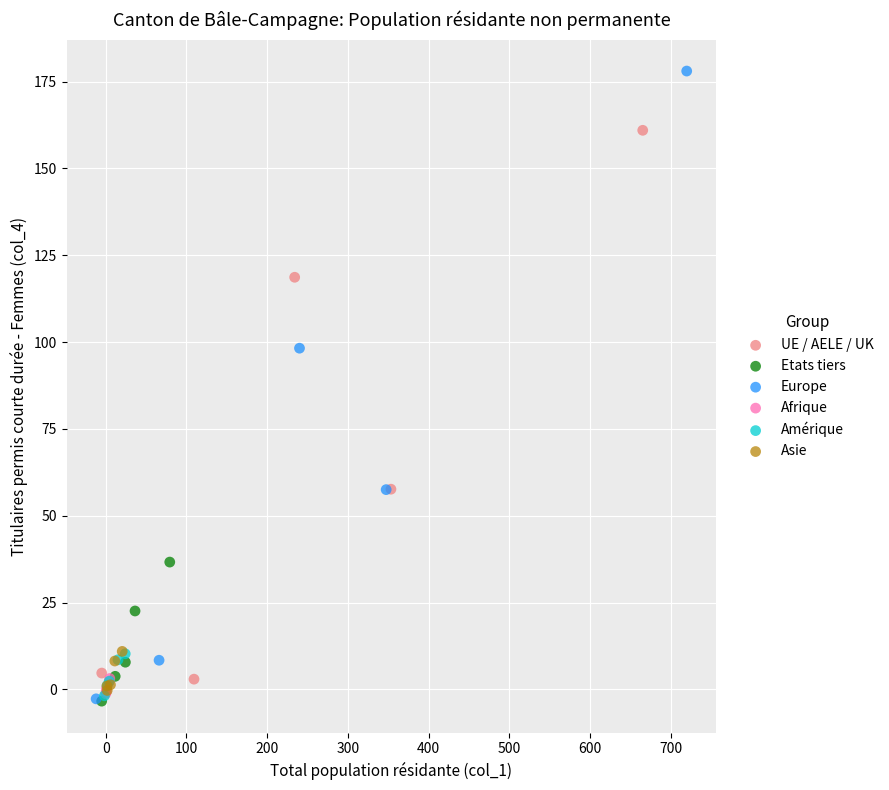

Which series has the largest Y range (max minus min)?

Europe